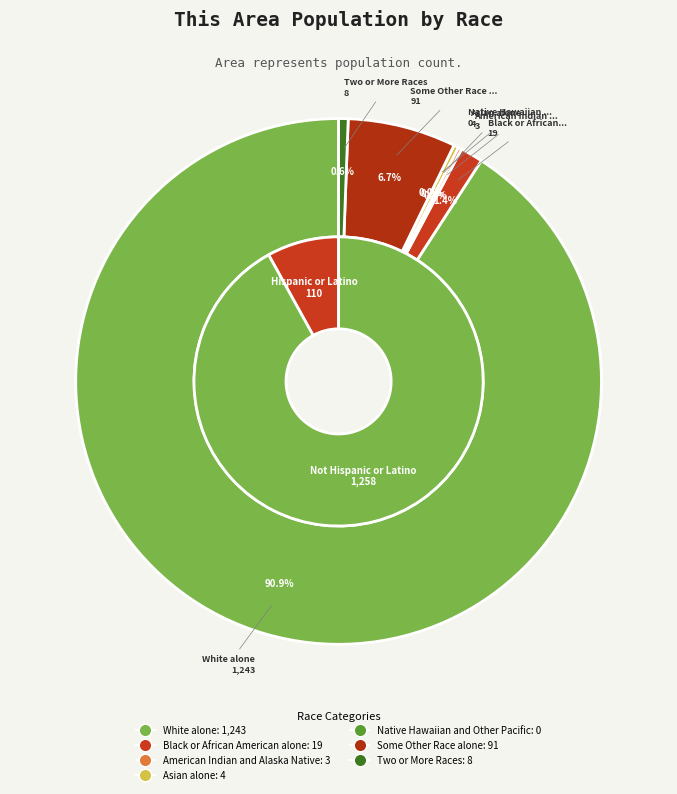

Count the number of slices in the pie.

7